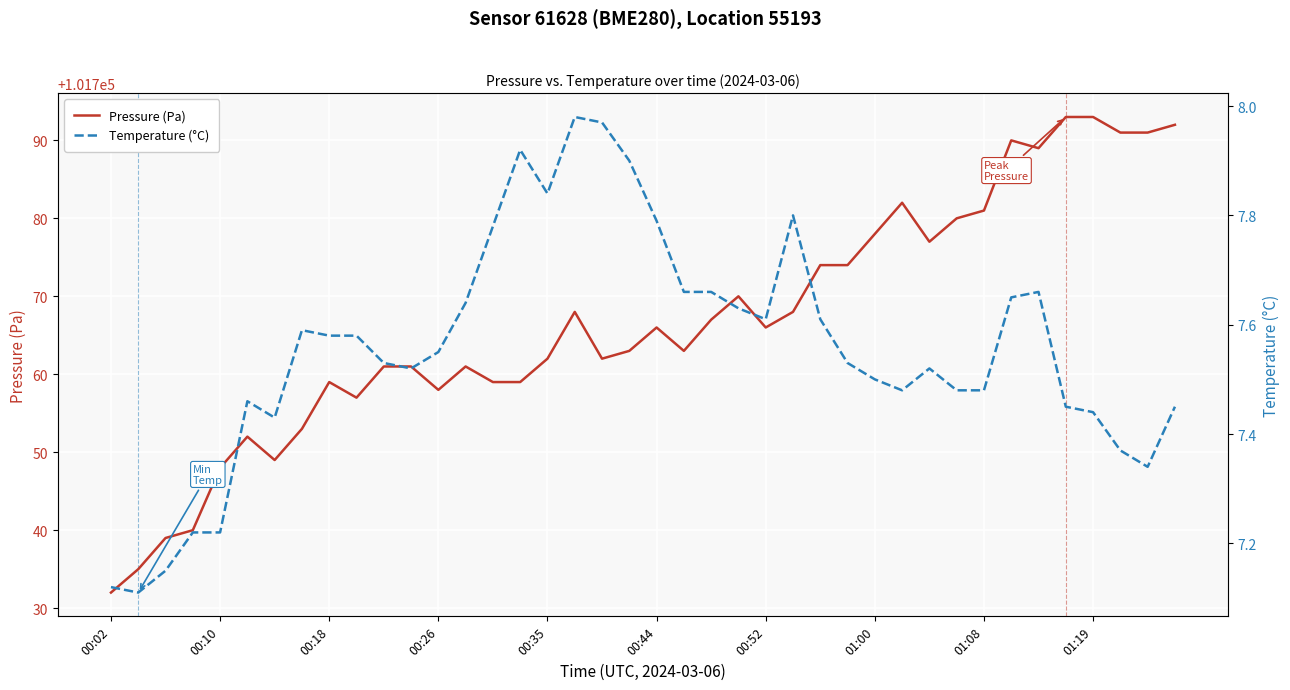

What is the value of the Temperature (°C) point at the 6th from the left?

7.5